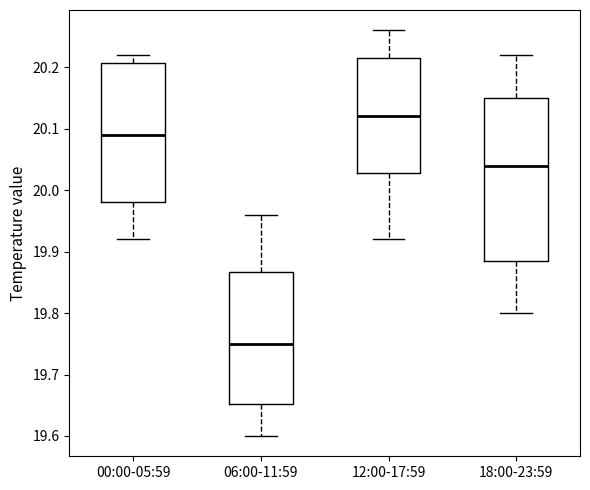

Which box has the highest median line?

12:00-17:59